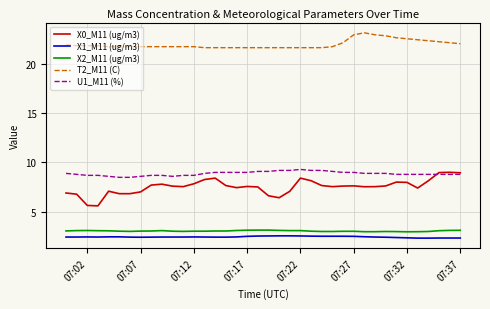

Which series has the largest total across all categories?

T2_M11 (C)